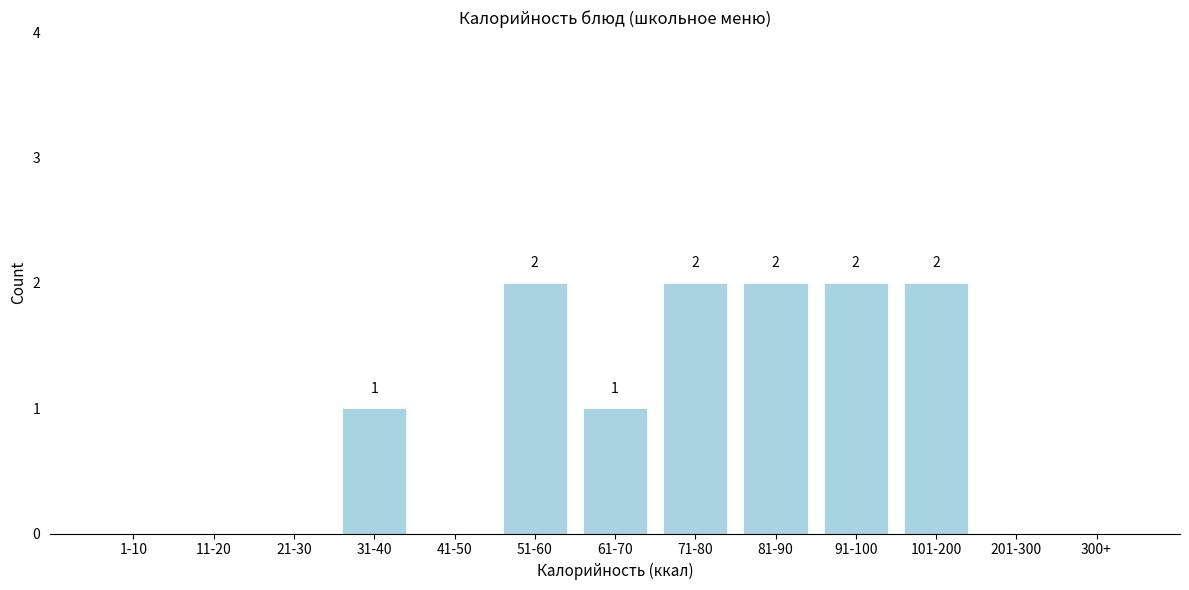

Reading right to left, what are all the values shown in this chart?

300+=0	201-300=0	101-200=2	91-100=2	81-90=2	71-80=2	61-70=1	51-60=2	41-50=0	31-40=1	21-30=0	11-20=0	1-10=0